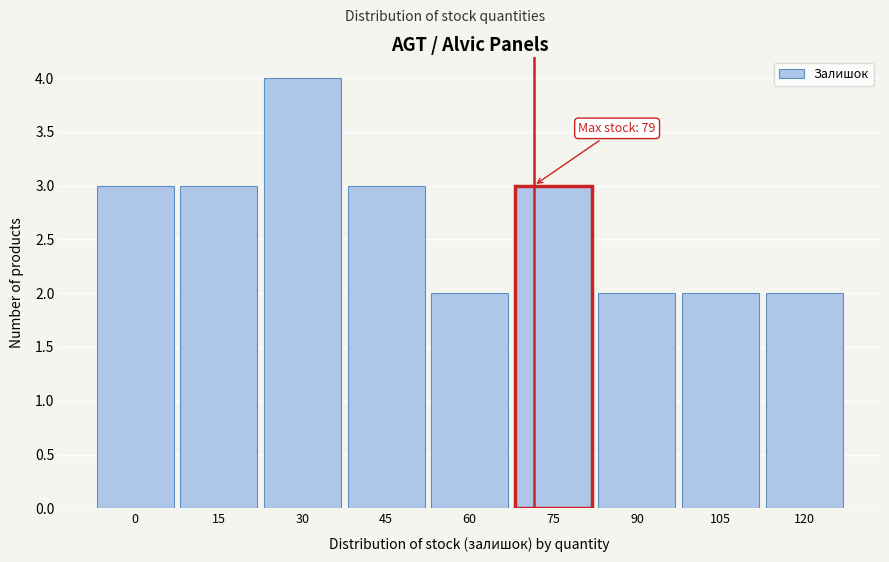

Reading right to left, extract all data points from this chart.

2	2	2	3	2	3	4	3	3